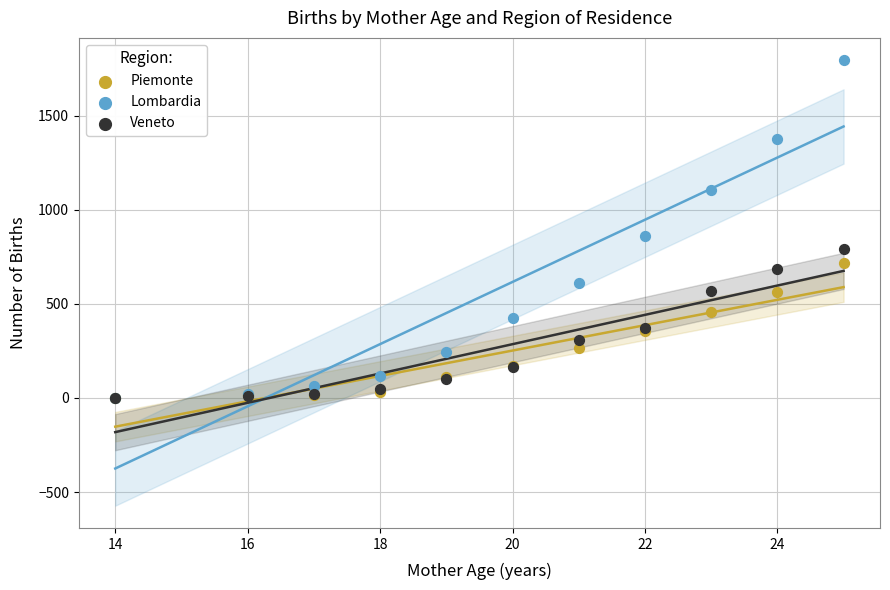

In the Lombardia series, what Y value is closest to 898?

862